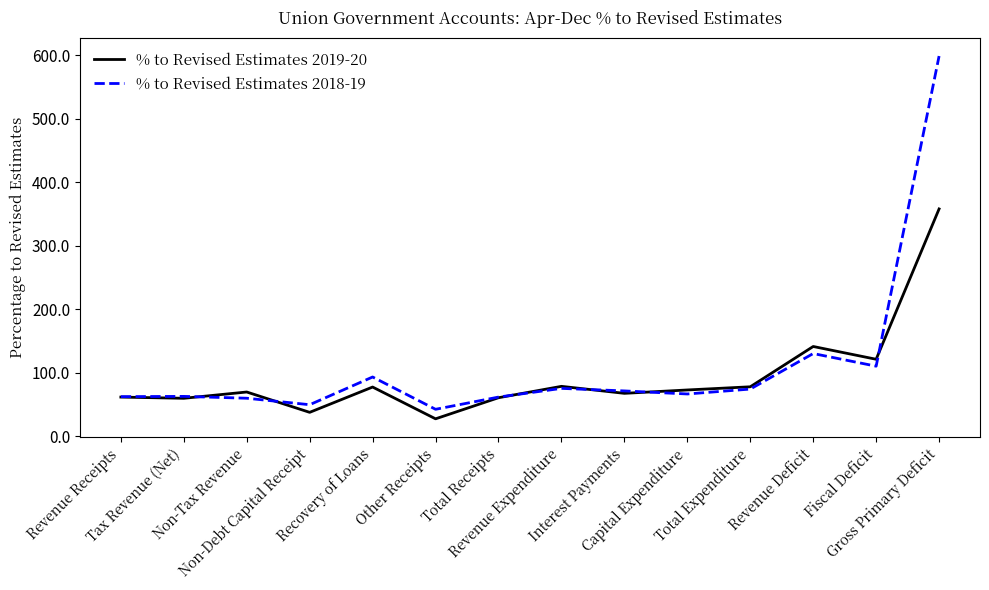

Does the chart have visible grid lines?

No